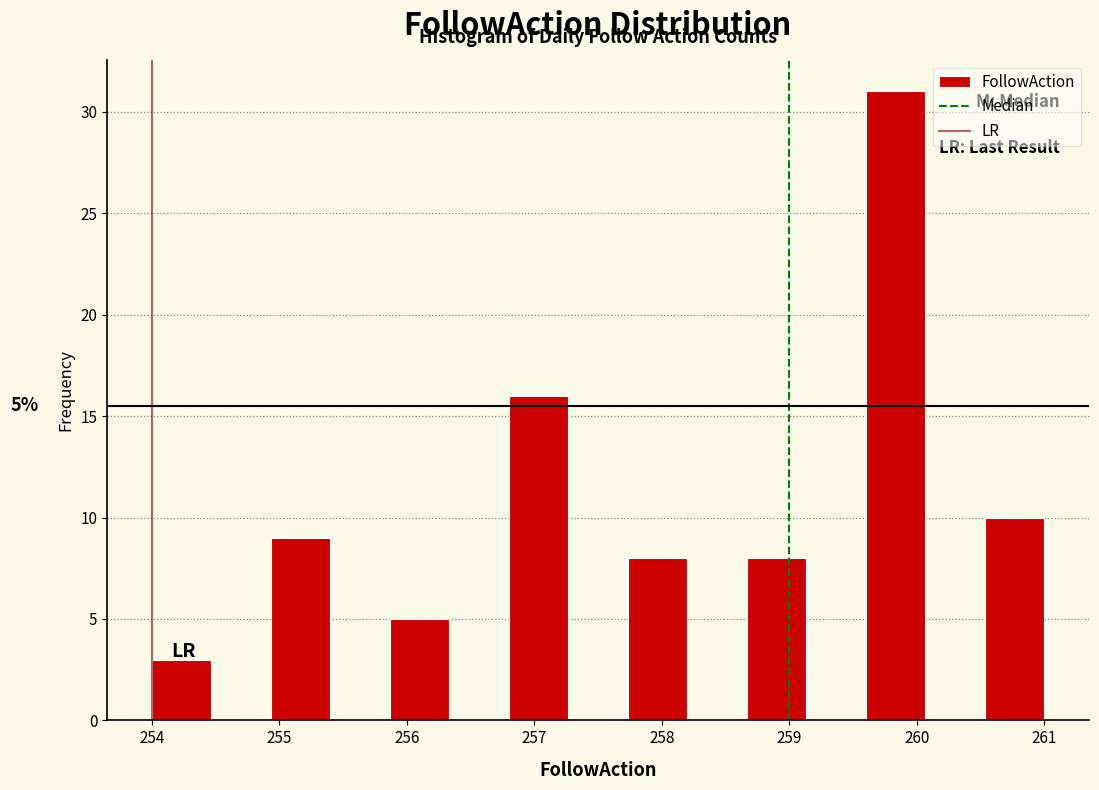

Which range on the x-axis has the tallest bar?

259.6 to 260.1